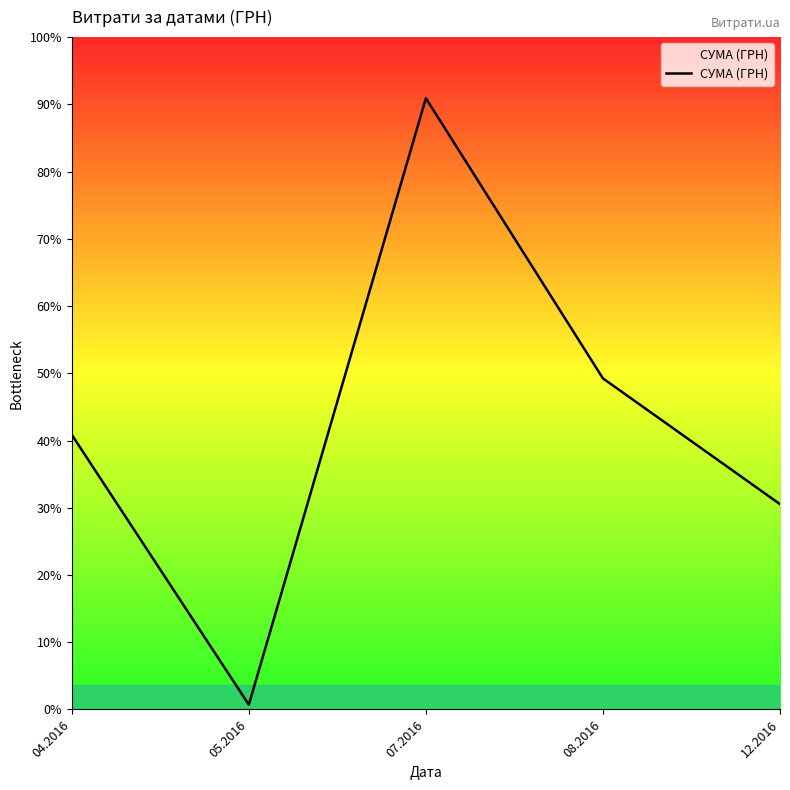

Is this an area chart (filled region under the line)?

Yes